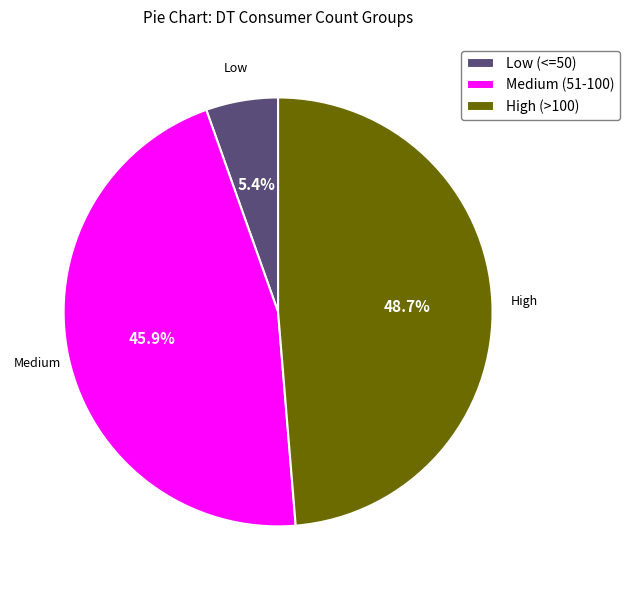

Does Low (<=50) account for over 50% of the chart?

No